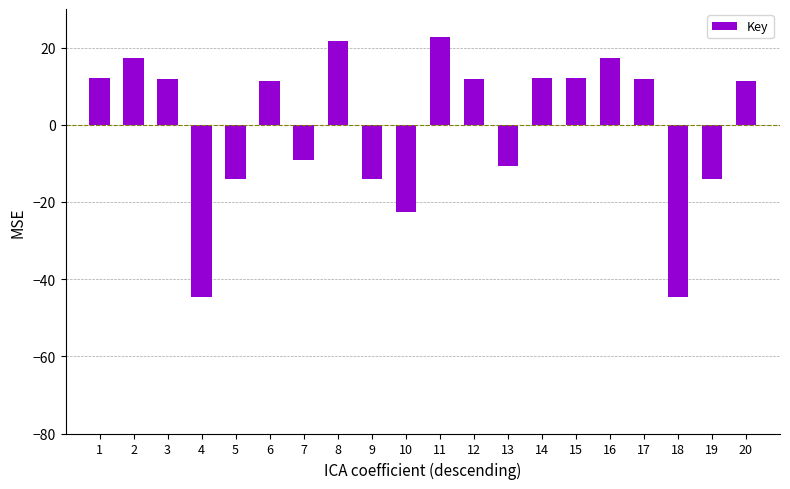

Which has a higher value, 6 or 5?

6